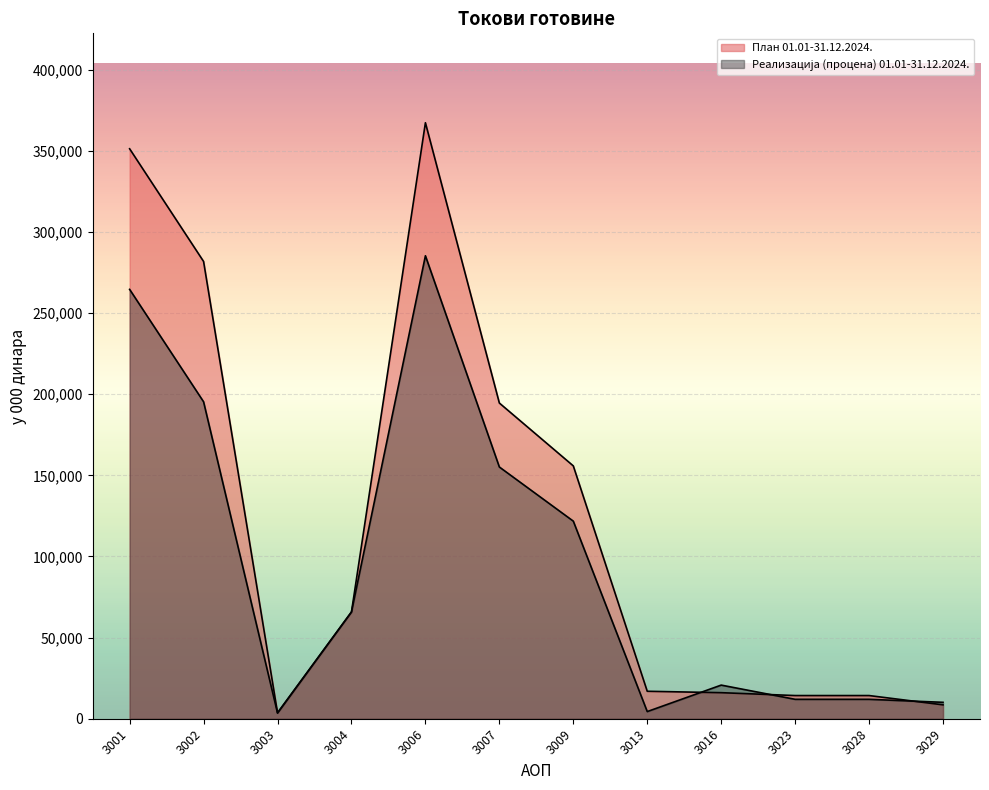

What is the value of the Реализација (процена) 01.01-31.12.2024. point at the 12th from the left?

10113